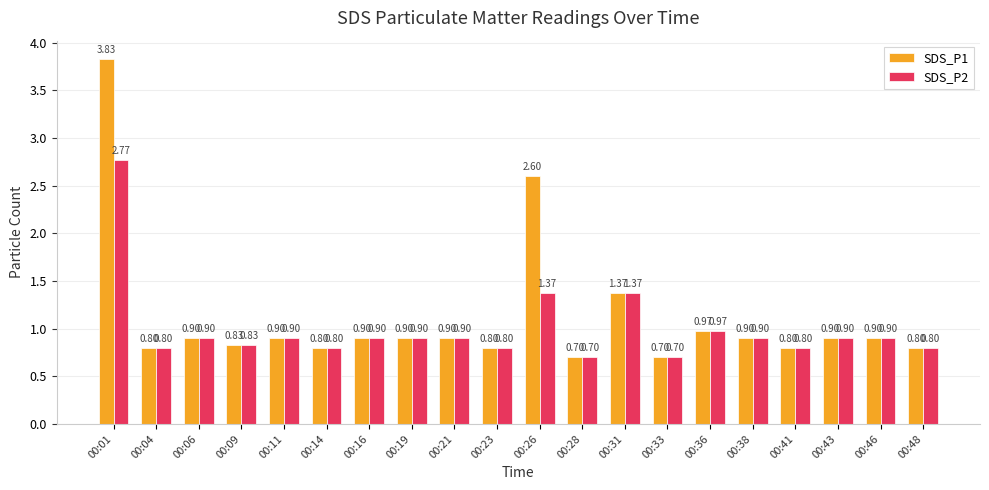

What is the average value of the SDS_P1 series?

1.1